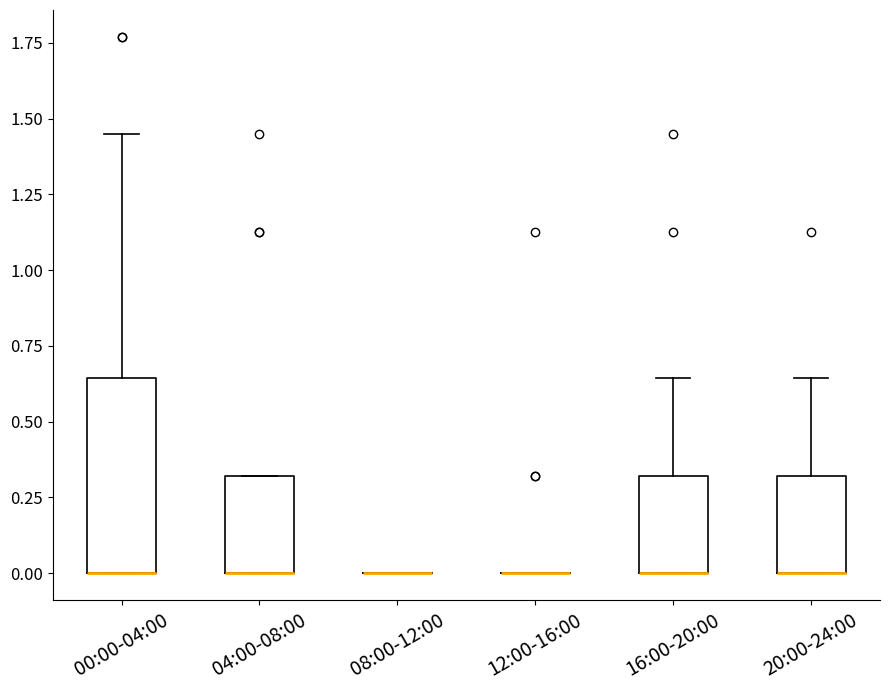

Comparing the boxes themselves (not the whiskers), which one is the tallest?

00:00-04:00